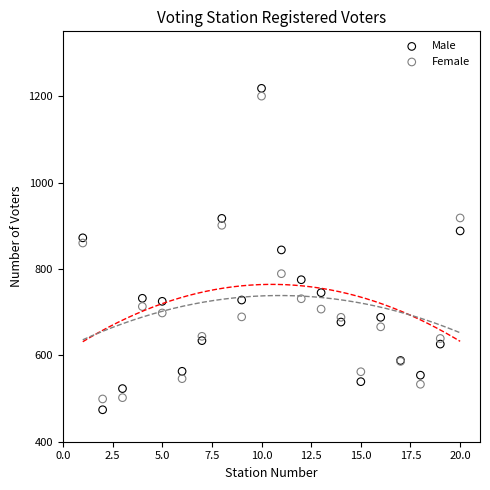

What is the X range (max minus min) for the scatter plot?

19